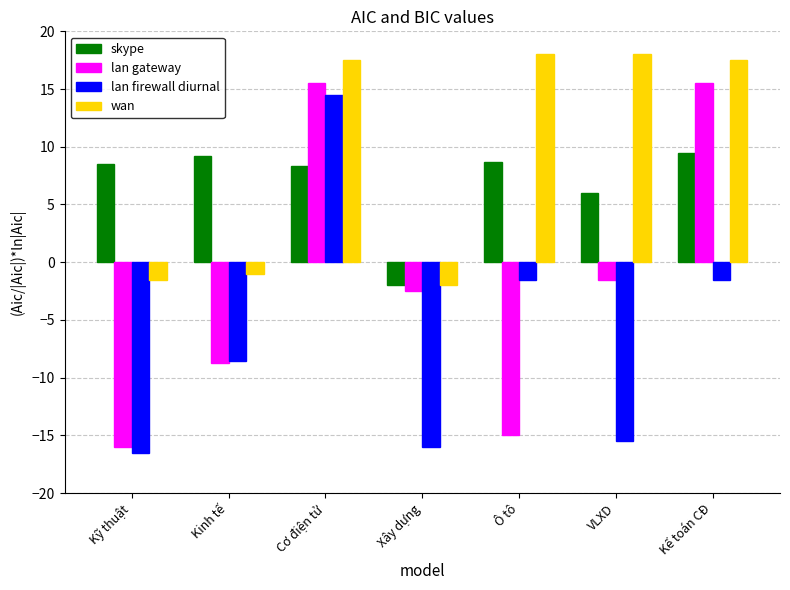

Which series changed the most between Cơ điện tử and Kế toán CĐ?

lan firewall diurnal